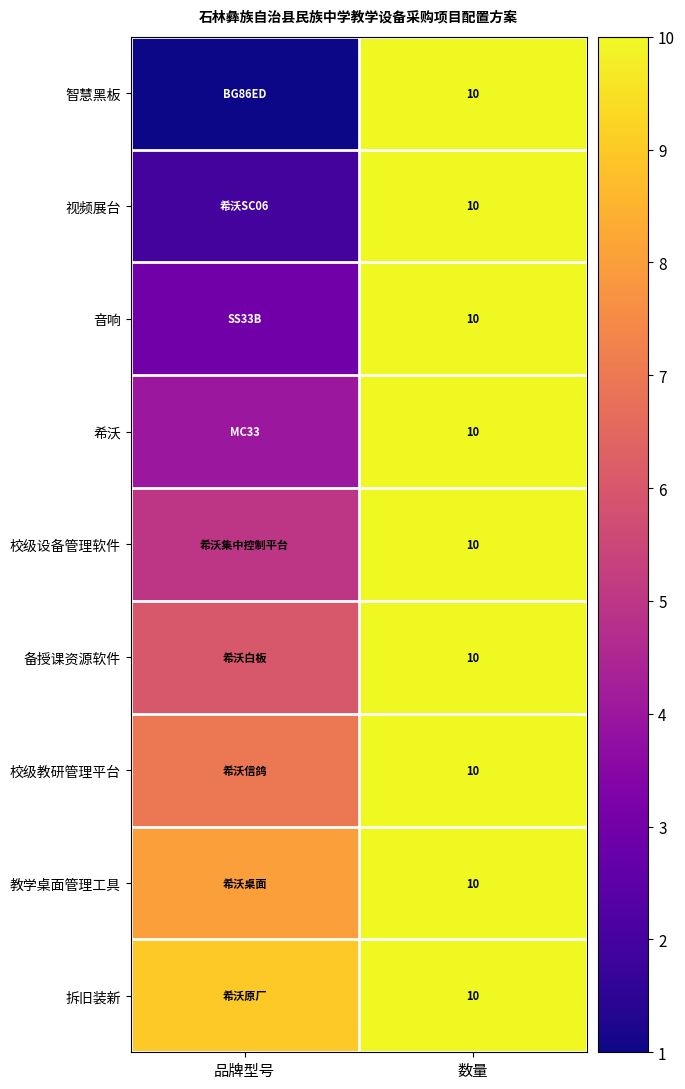

Which has a higher value, 数量 or 品牌型号?

数量